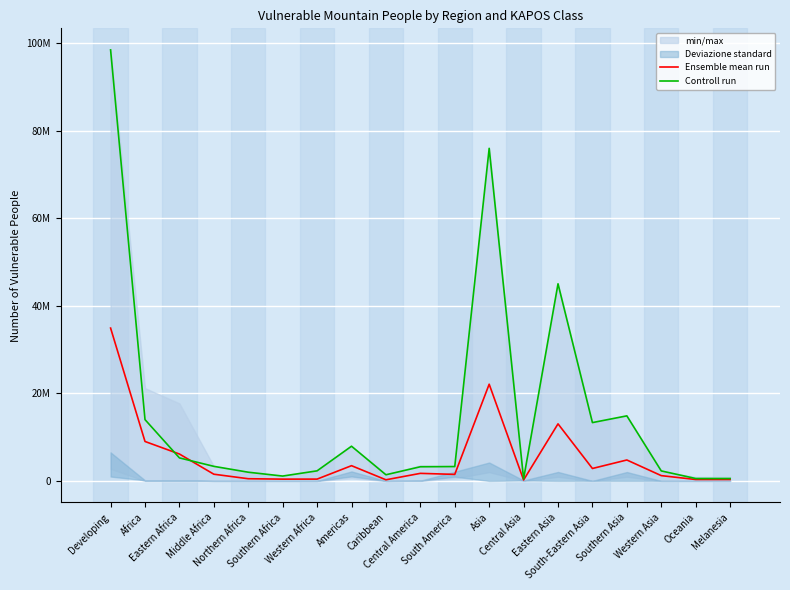

True or false: Controll run and Ensemble mean run intersect in this chart.

True